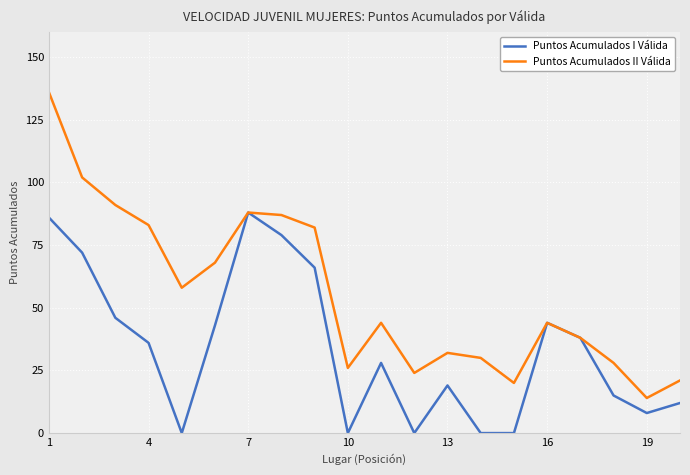

Rank the series by their average value, from highest to lowest.

Puntos Acumulados II Válida, Puntos Acumulados I Válida